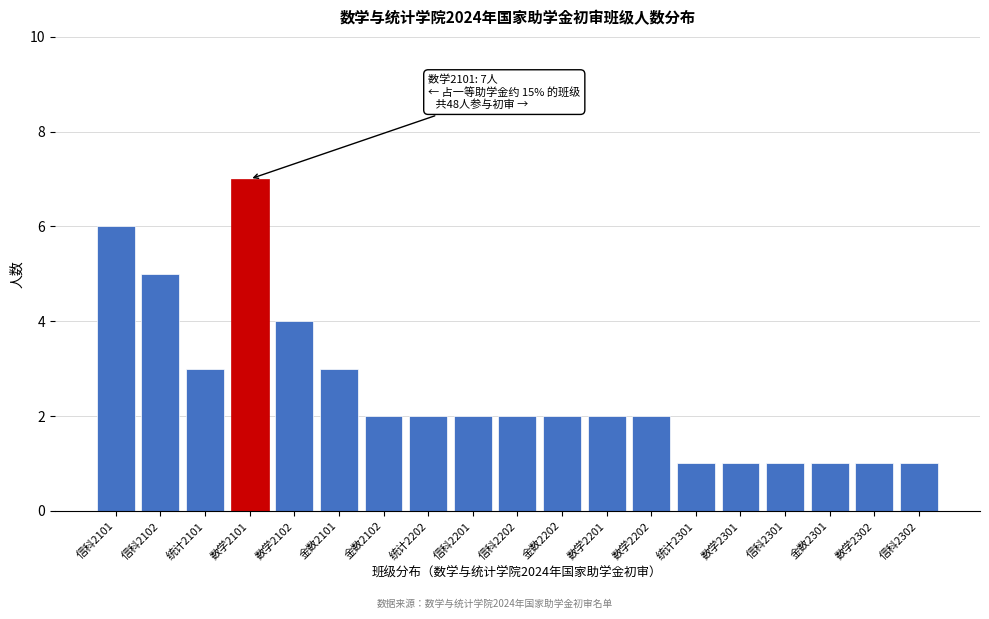

Reading left to right, transcribe all the data shown in this chart.

6	5	3	7	4	3	2	2	2	2	2	2	2	1	1	1	1	1	1